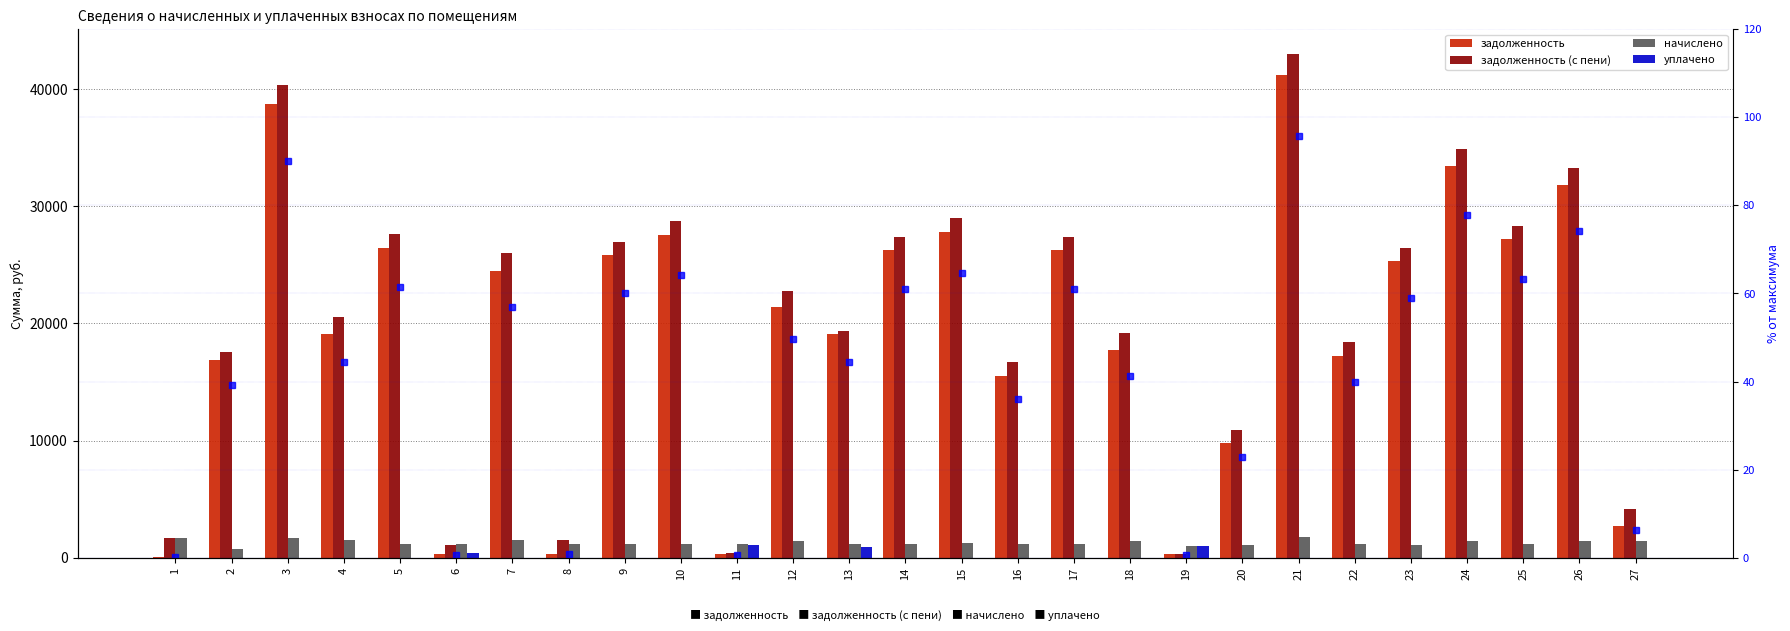

Rank the series by their maximum value, from lowest to highest.

% от максимума, уплачено, начислено, задолженность, задолженность (с пени)